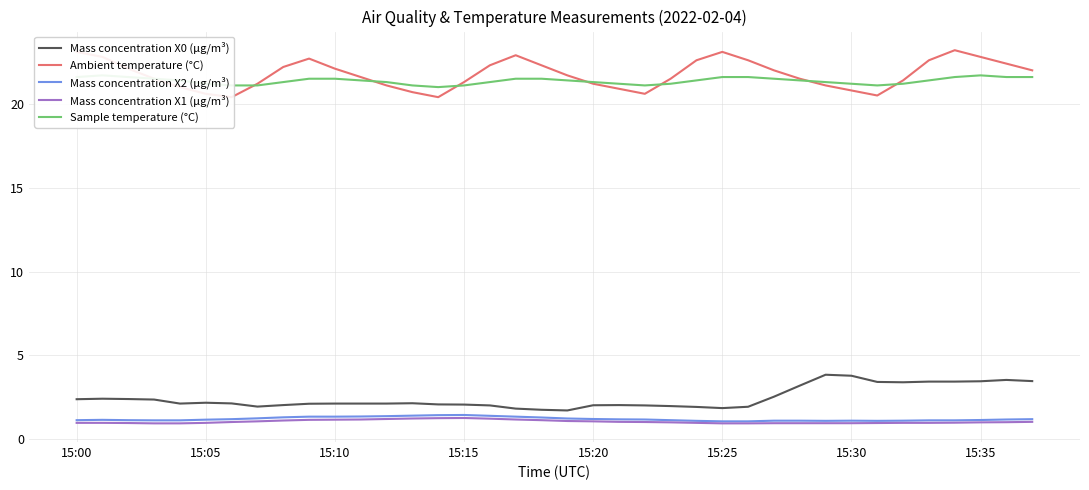

What is the lowest value of the Mass concentration X0 (μg/m³) series?

1.7